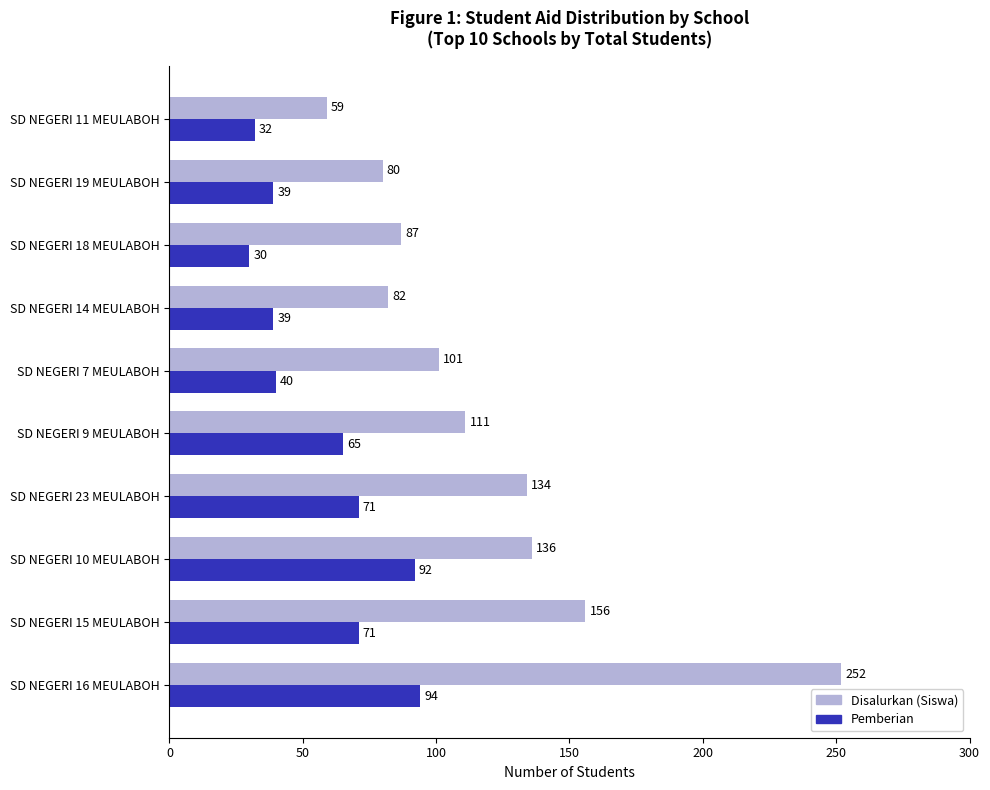

What is the total value across all series at SD NEGERI 7 MEULABOH?

141